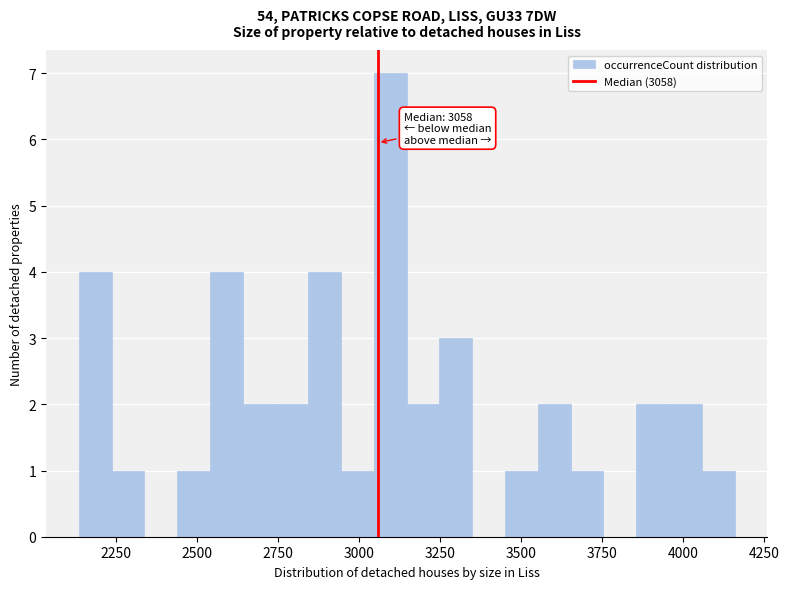

Around what value on the x-axis is the tallest bar? Give the approximate position of its centre, as read against the axis.

3100